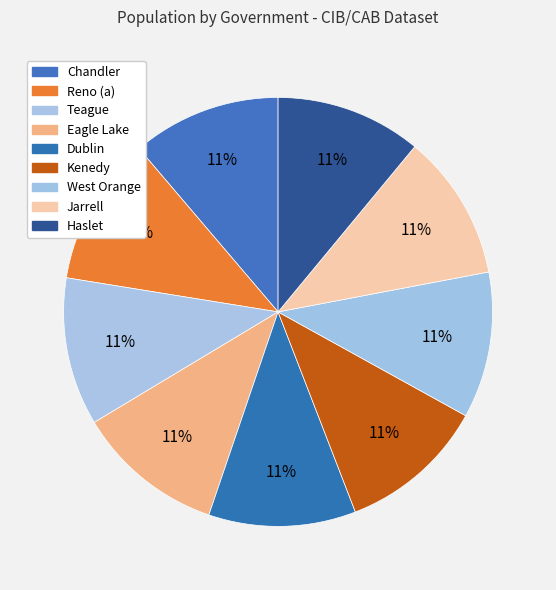

Rank the categories by value from lowest to highest.

Haslet, Jarrell, West Orange, Kenedy, Dublin, Eagle Lake, Teague, Reno (a), Chandler